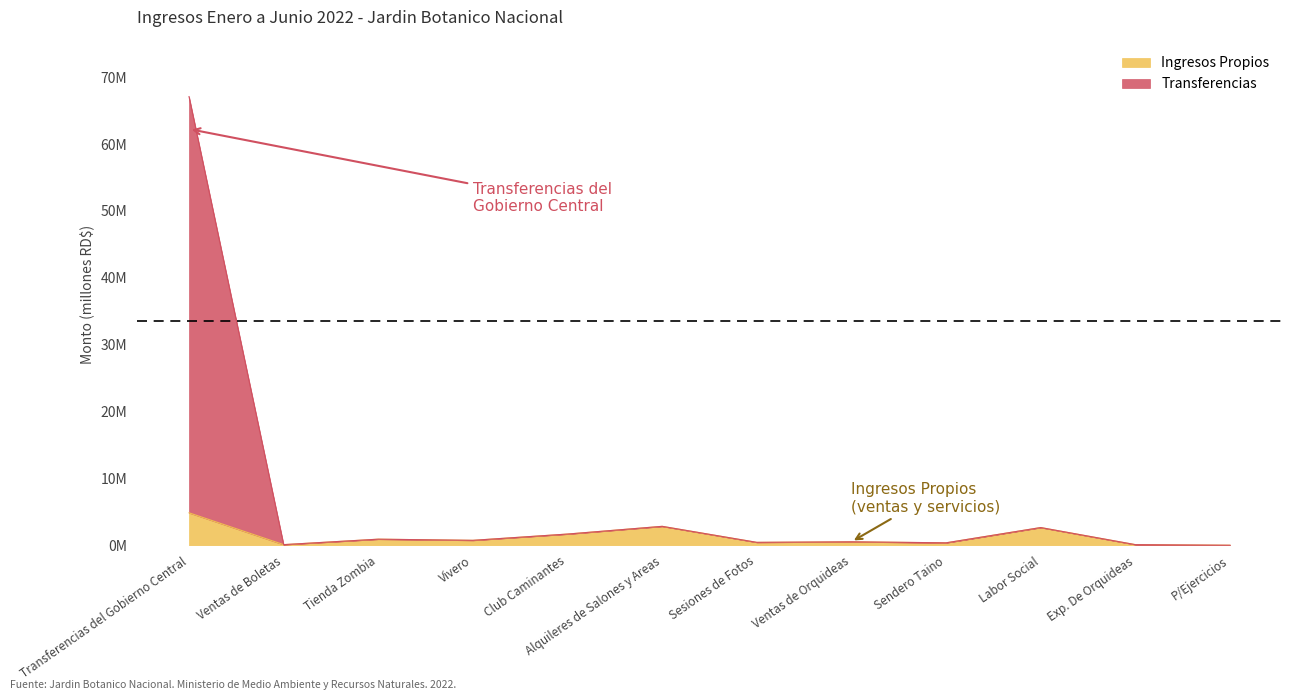

What is the difference between the Ingresos Propios values at Alquileres de Salones y Areas and Transferencias del Gobierno Central?

2.0